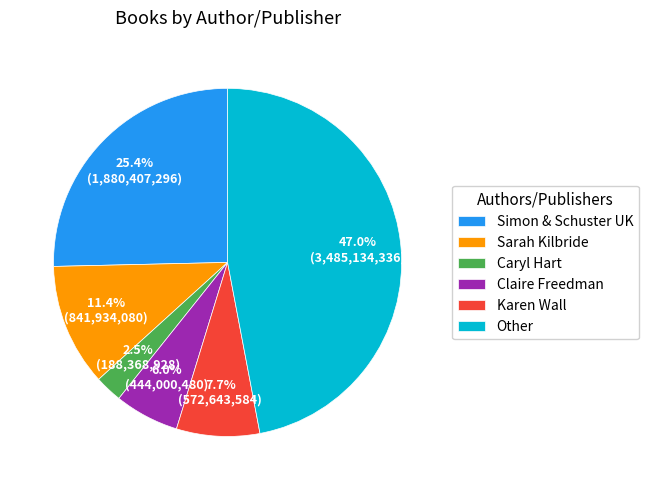

What percentage is NOT represented by Other?

53.0%